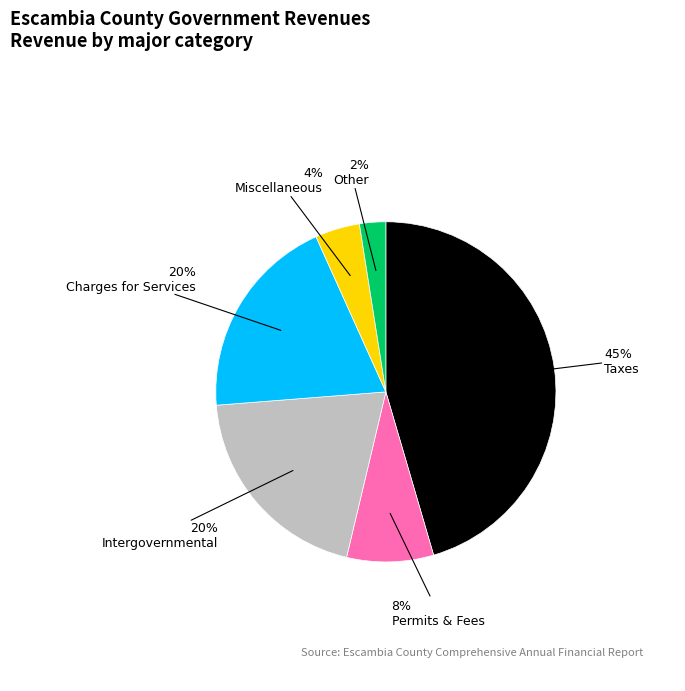

To the nearest percent, what is the average slice percentage?

17%